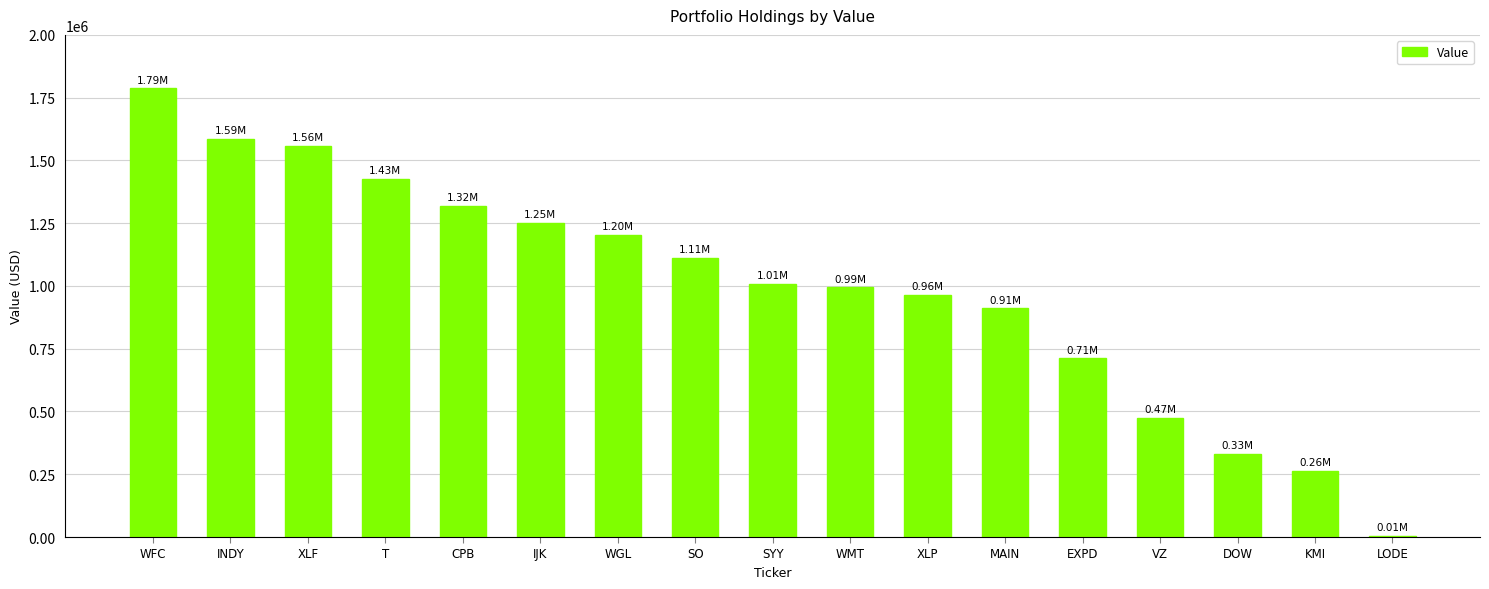

Reading left to right, list all the values displayed in this chart.

1787000	1587000	1558000	1427000	1320000	1250000	1204000	1113000	1009000	994000	963000	911000	712000	475000	332000	262000	6000